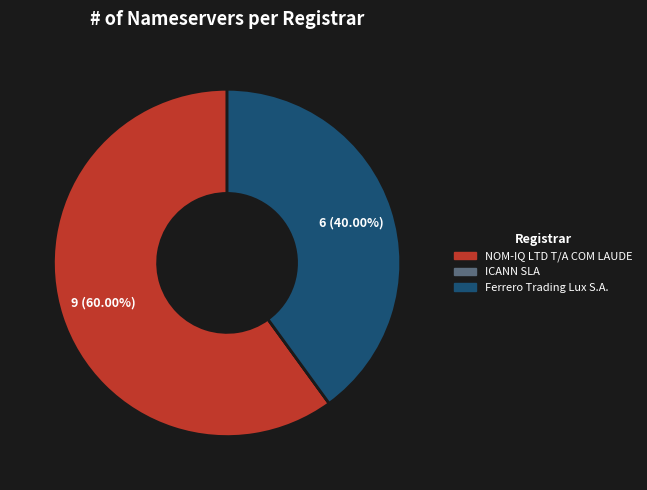

Is the sum of Ferrero Trading Lux S.A. and NOM-IQ LTD T/A COM LAUDE greater than half?

Yes